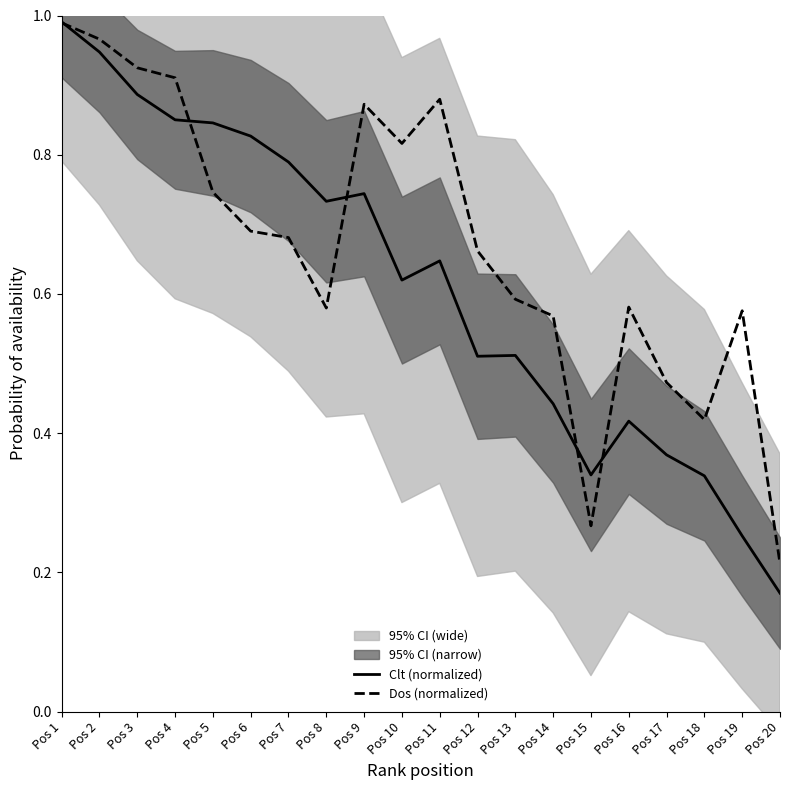

Which has a higher value, Pos 10 or Pos 16?

Pos 10